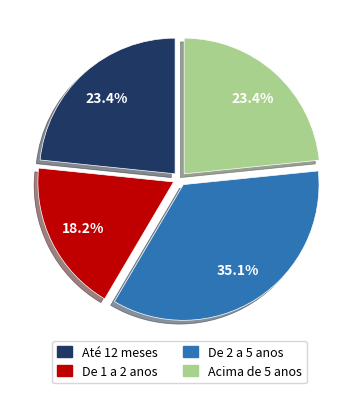

To the nearest percent, what is the average slice percentage?

25%